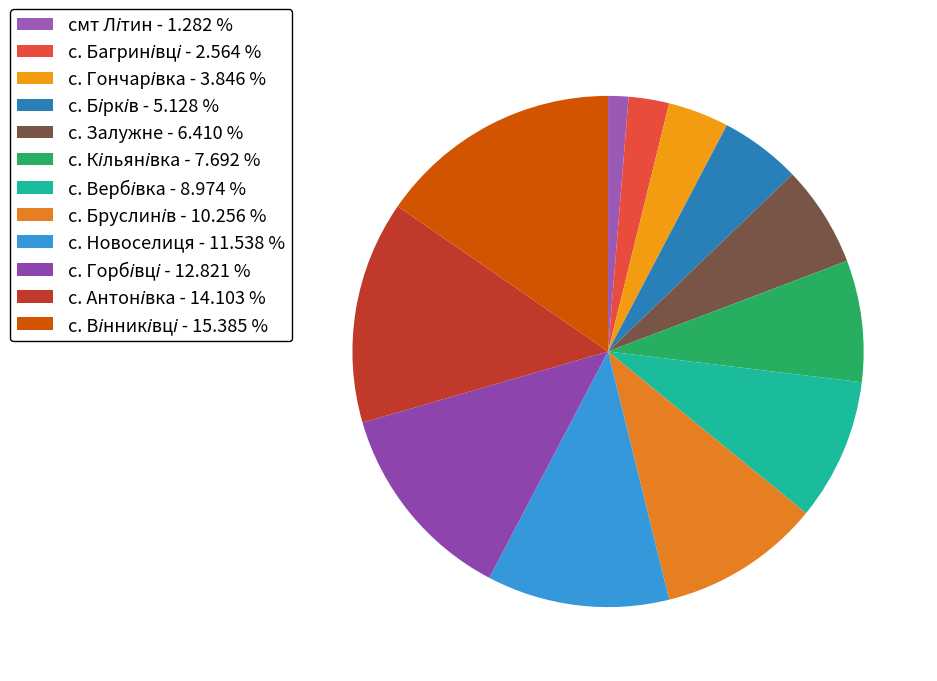

True or false: с. Новоселиця accounts for 1% of the total.

False